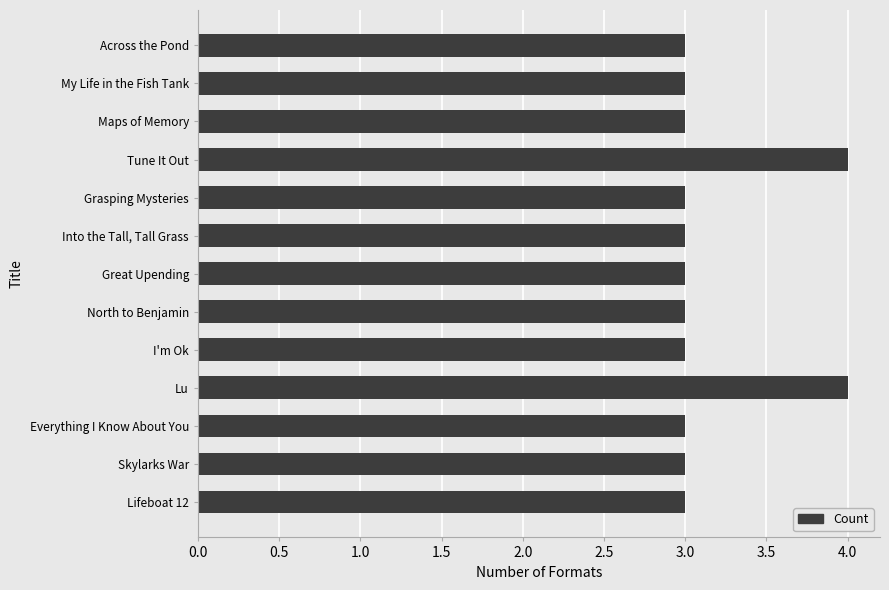

What is the minimum value shown in the chart?

3